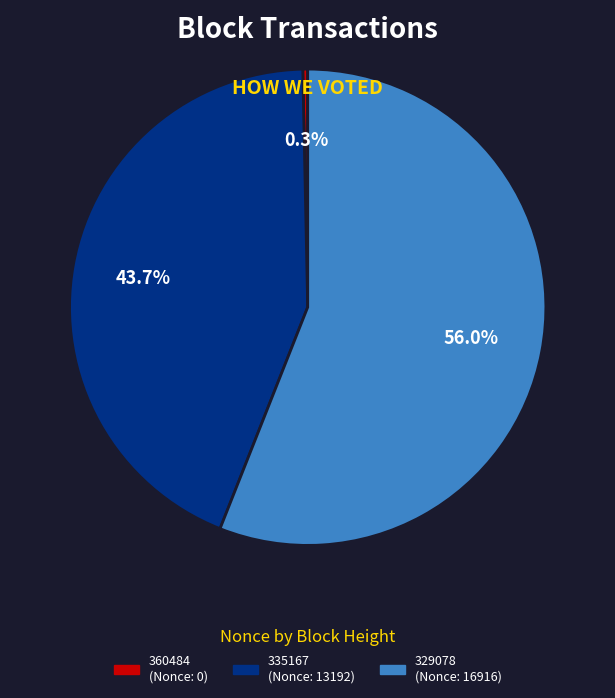

To the nearest percent, what is the average slice percentage?

33%